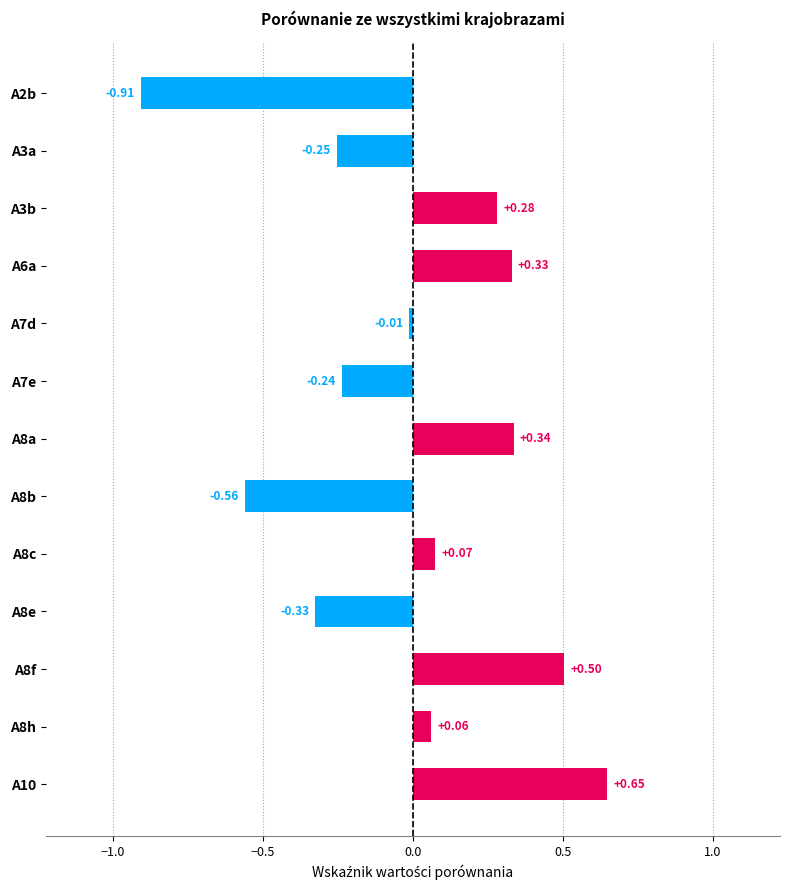

What is the sum of all values?

-0.1